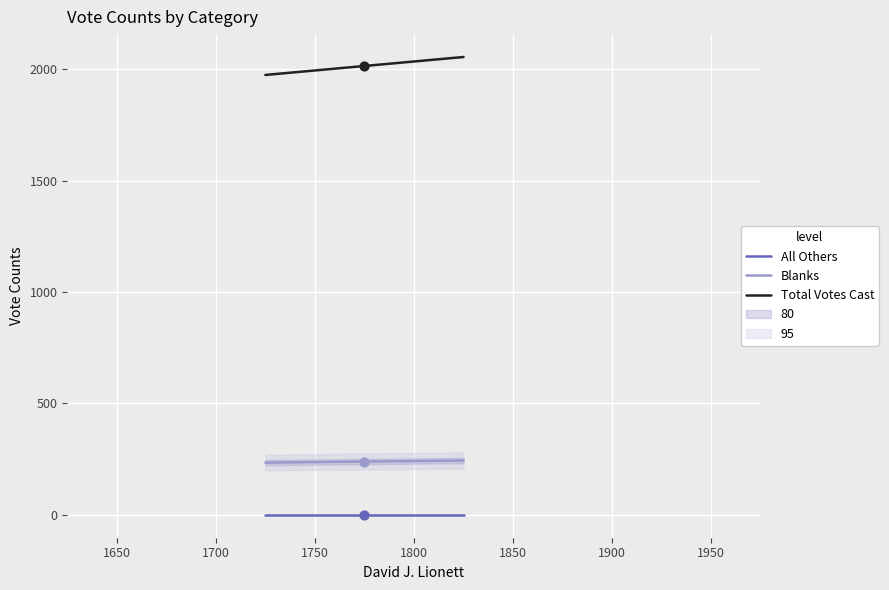

Which series contains the lowest Y value?

All Others